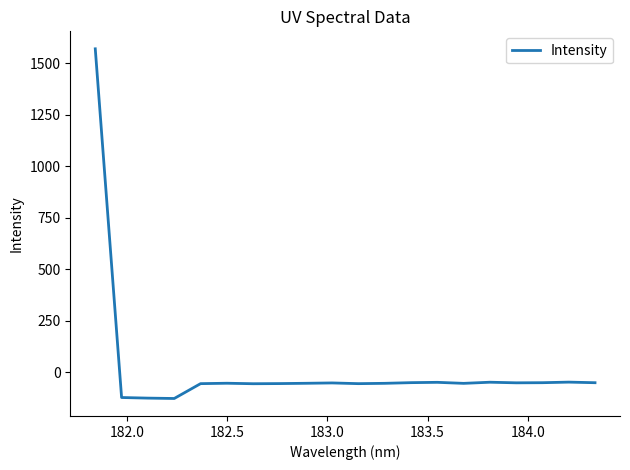

What is the maximum value shown in the chart?

1569.5